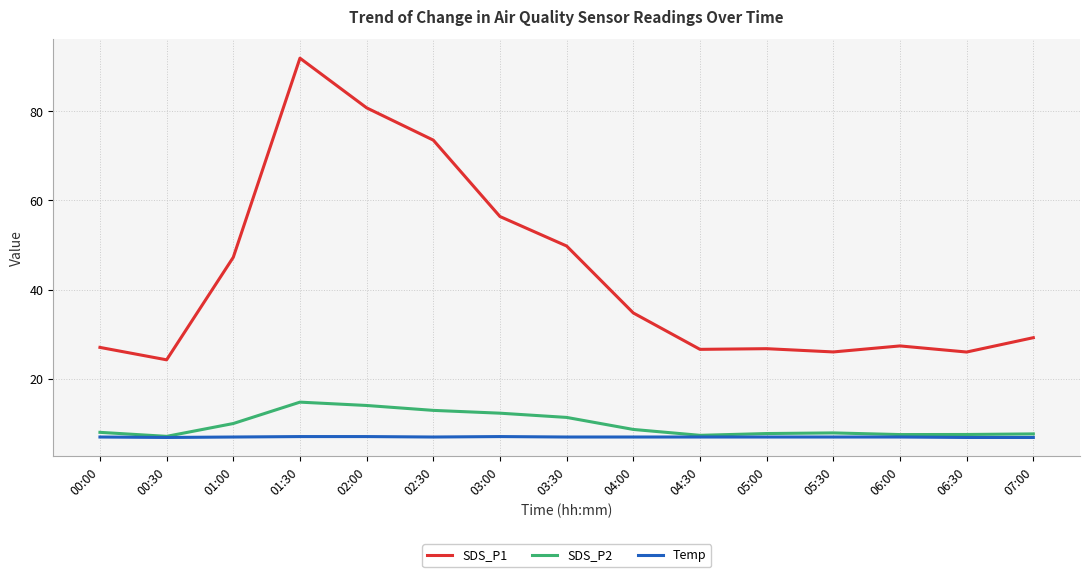

What is the difference between the highest and lowest values at 07:00?

22.4